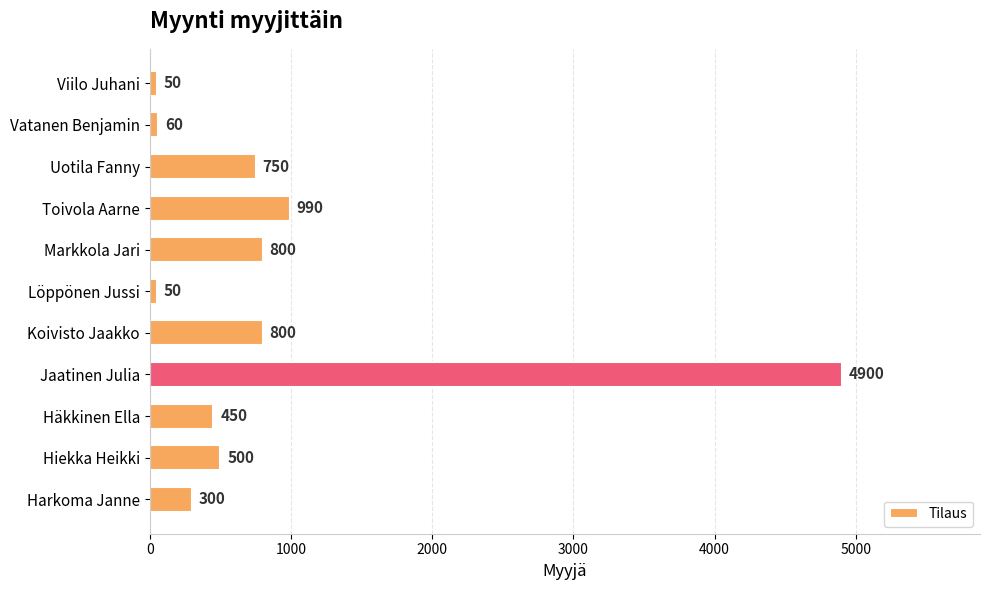

What is the change in value from Harkoma Janne to Hiekka Heikki?

+200